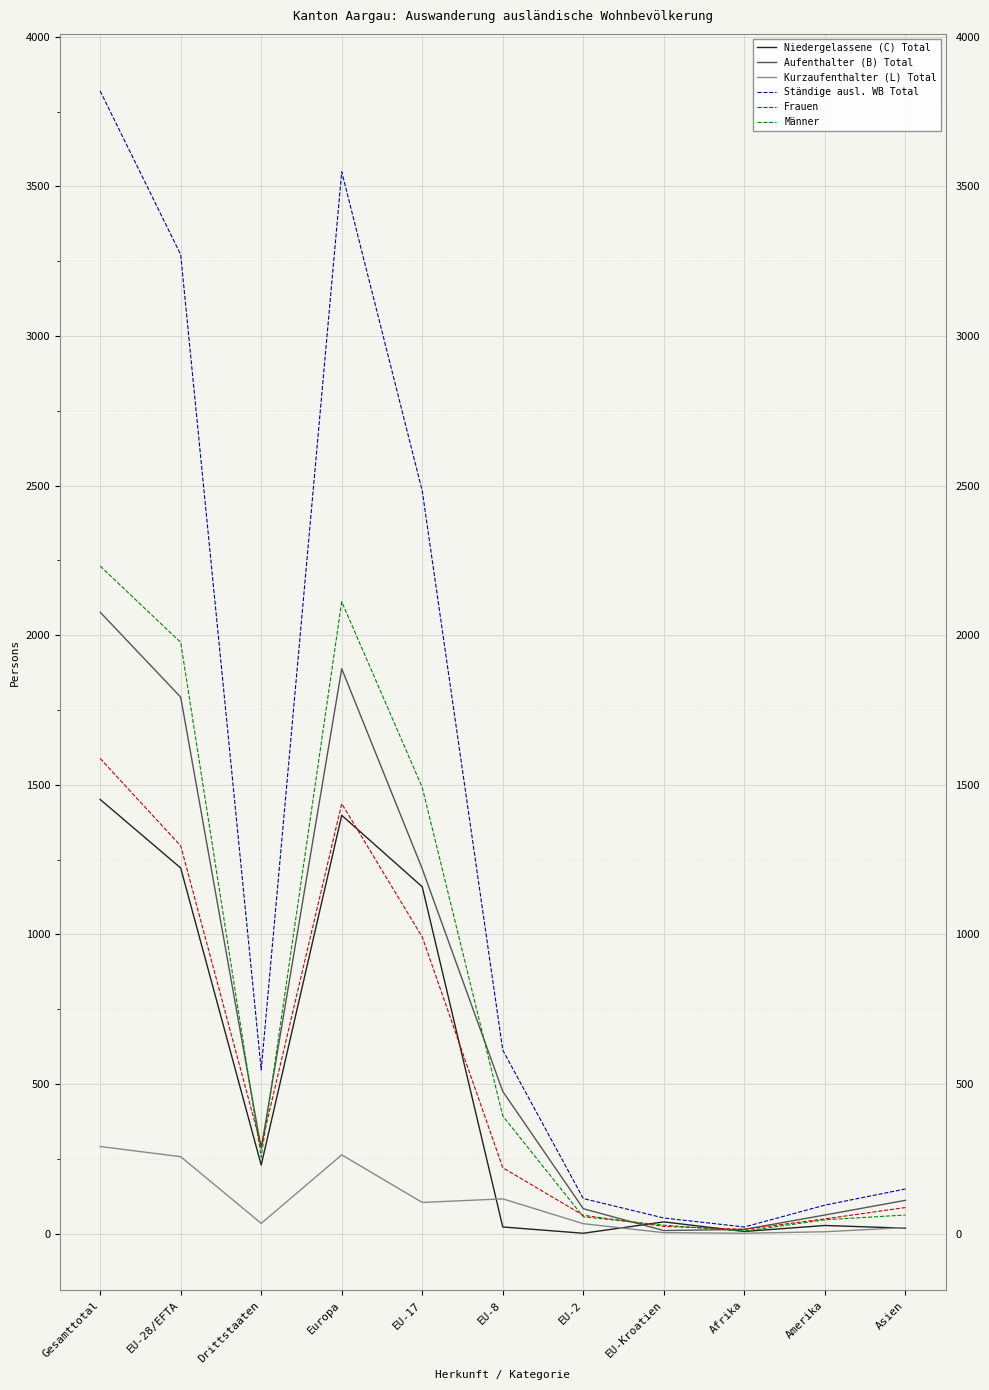

What is the difference between the highest and lowest values at Europa?

3286